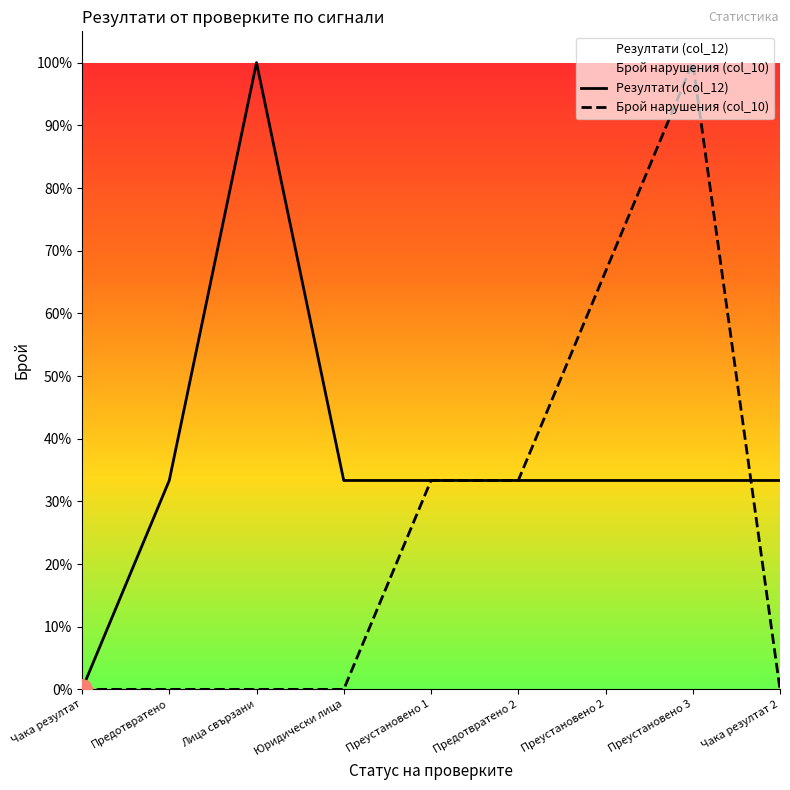

Does the chart display data point markers on the line(s)?

No